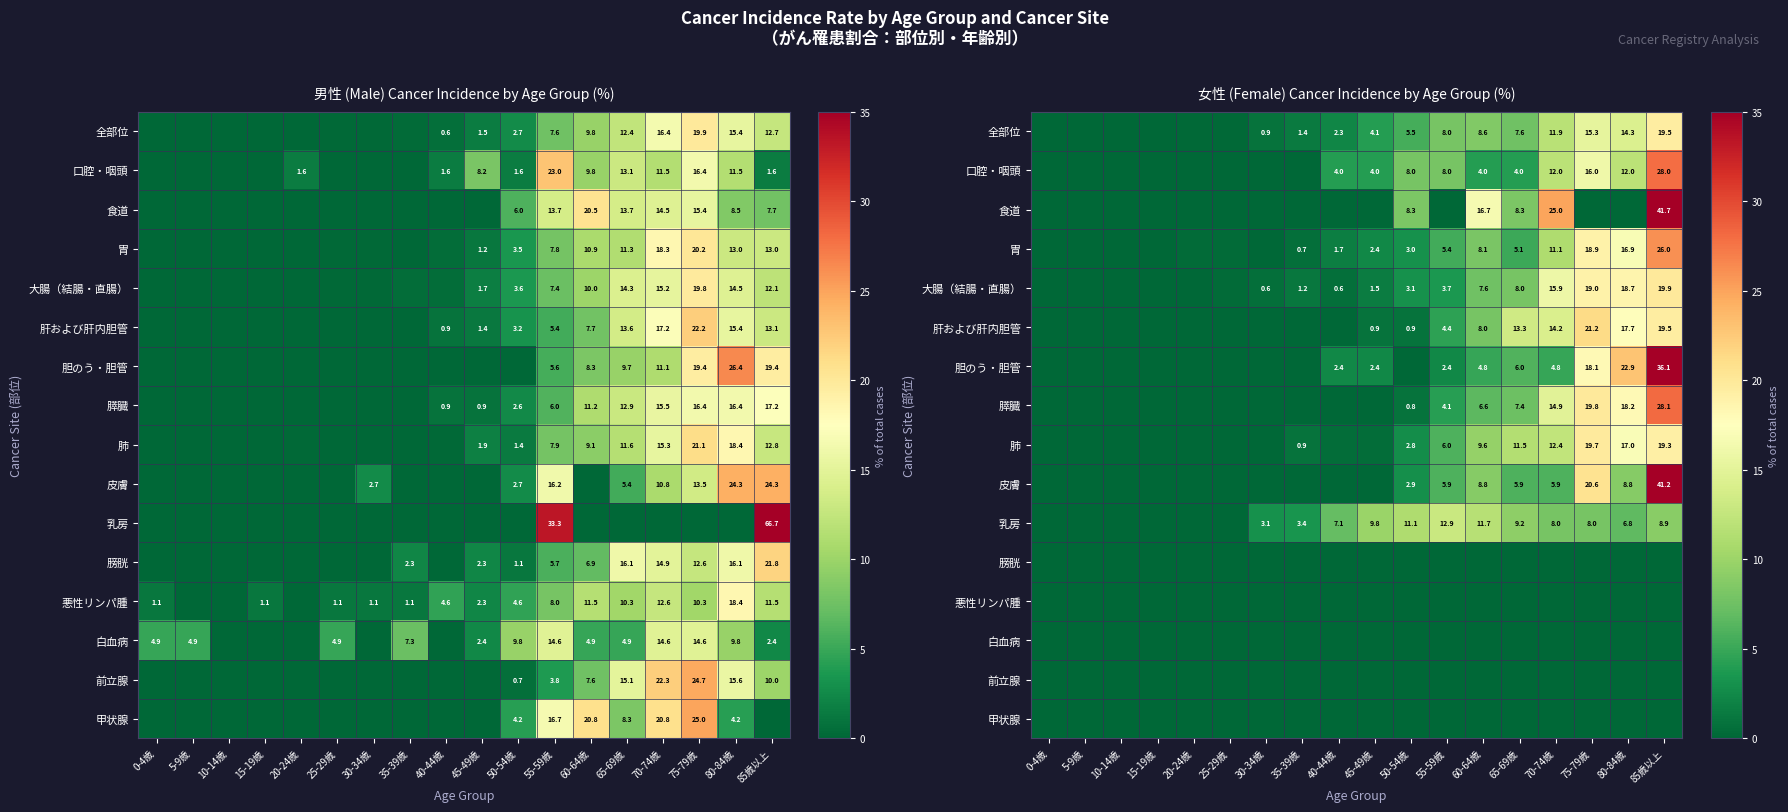

What is the total value across all series at 50-54歳?

46.4